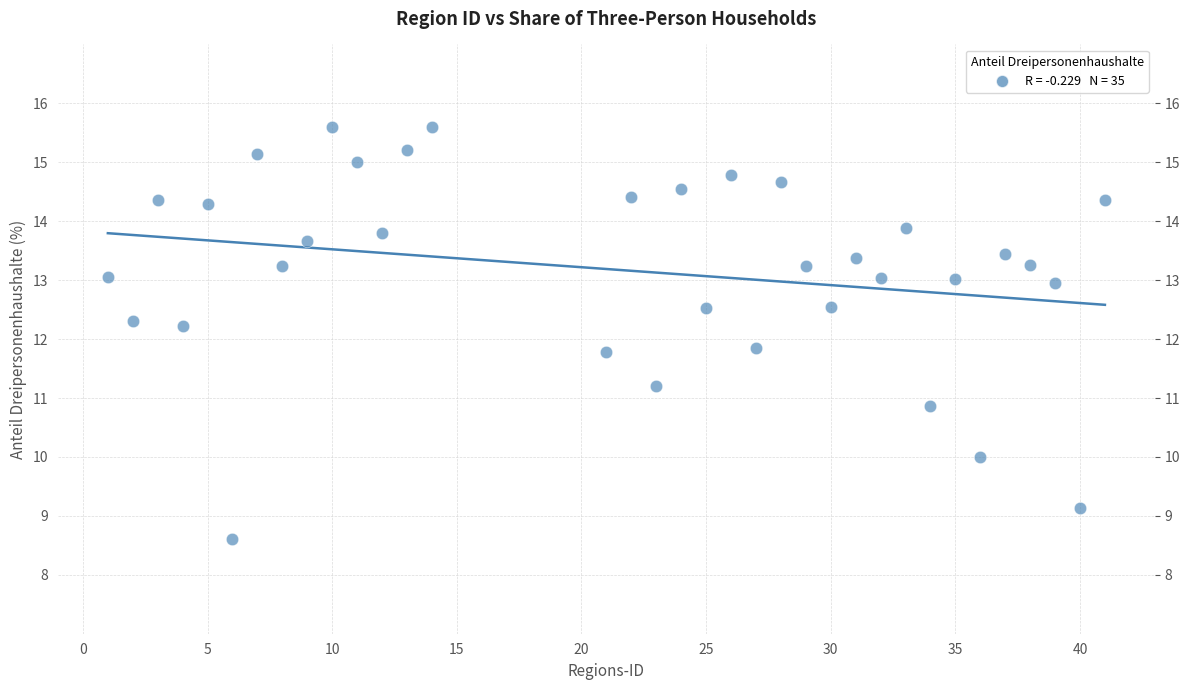

What is the range of Y values (max minus min)?

7.0